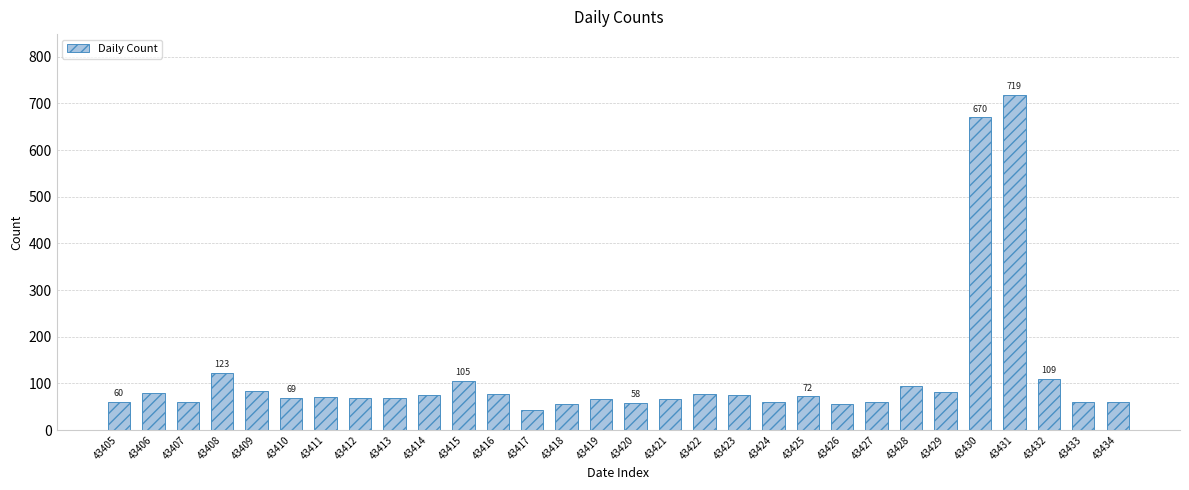

What is the value of the 13th bar from the left?

42